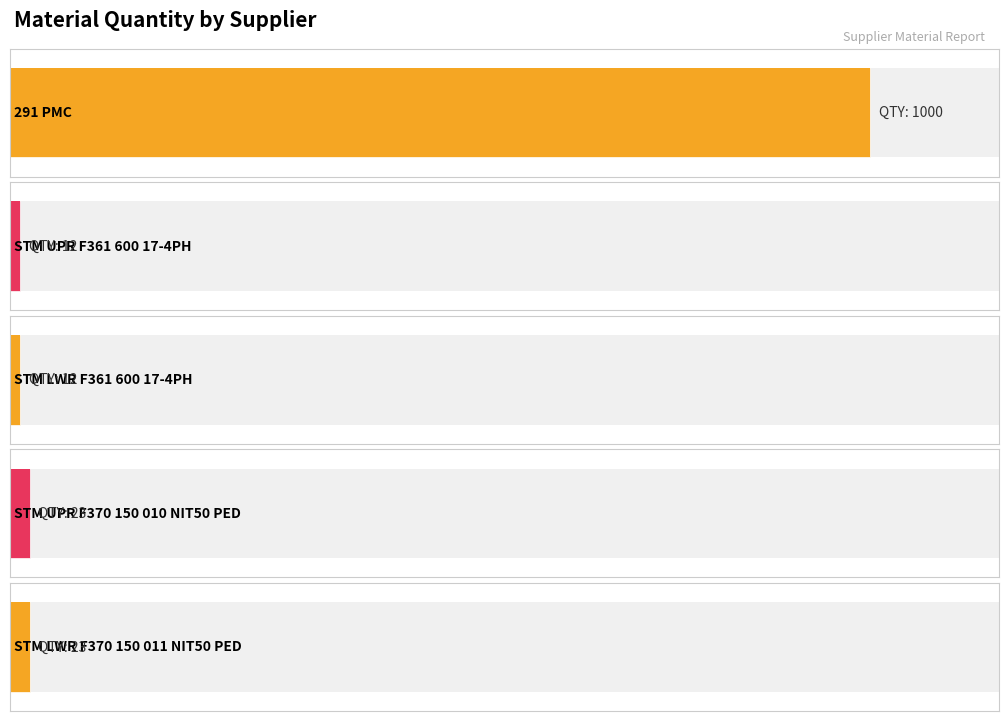

Where does the data first go above 23?

291 PMC